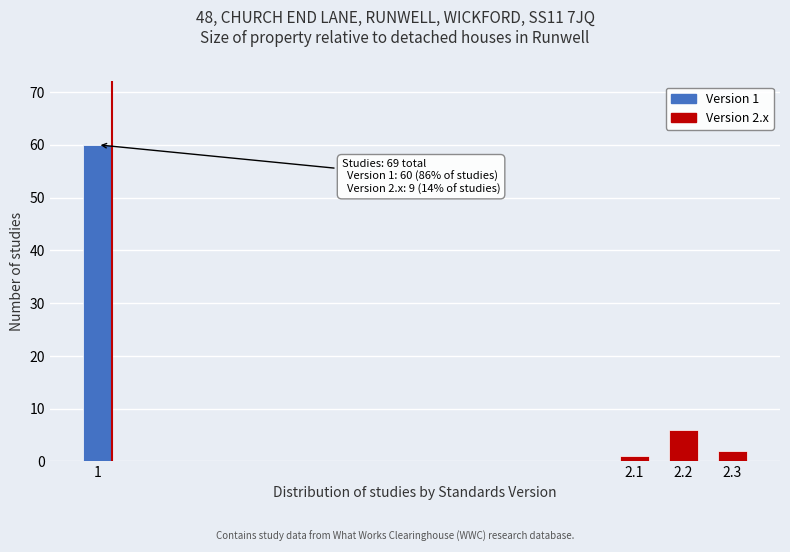

Reading left to right, transcribe all the data shown in this chart.

1=60	2.1=1	2.2=6	2.3=2